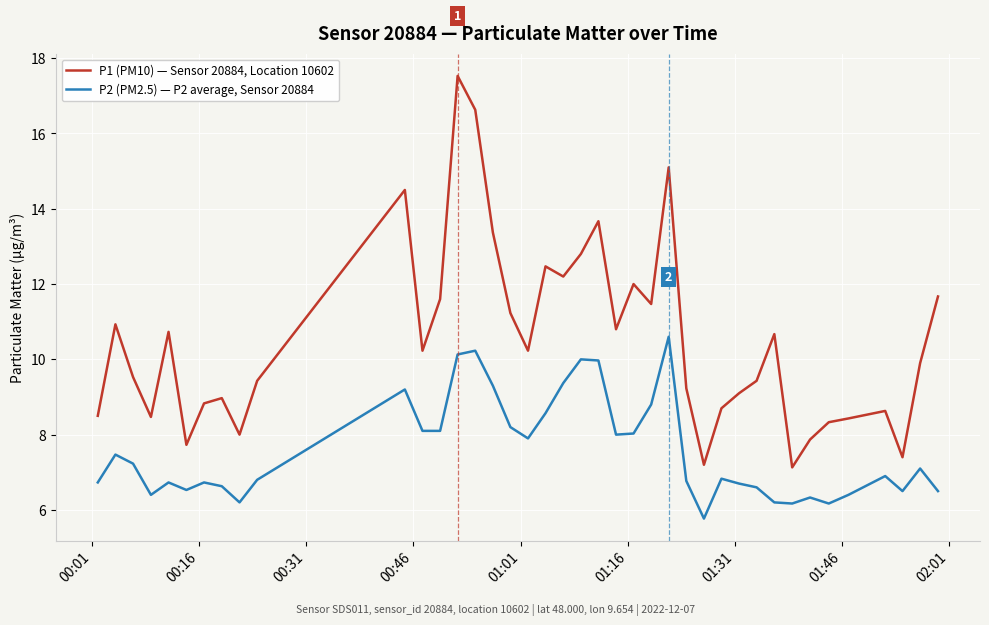

How many series are shown in this chart?

2